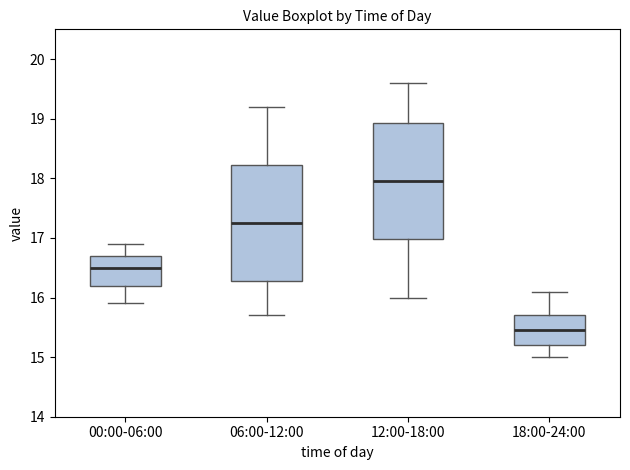

Reading left to right, read every box against the y-axis: the position of its median line, the range the box covers, and the ends of its whiskers. The values are not printed on the chart, so give them approximately, as read against the axis.

00:00-06:00: median 16.5, box 16.2 to 16.7, whiskers 15.9 to 16.9
06:00-12:00: median 17.3, box 16.3 to 18.2, whiskers 15.7 to 19.2
12:00-18:00: median 18.0, box 17.0 to 18.9, whiskers 16.0 to 19.6
18:00-24:00: median 15.5, box 15.2 to 15.7, whiskers 15.0 to 16.1